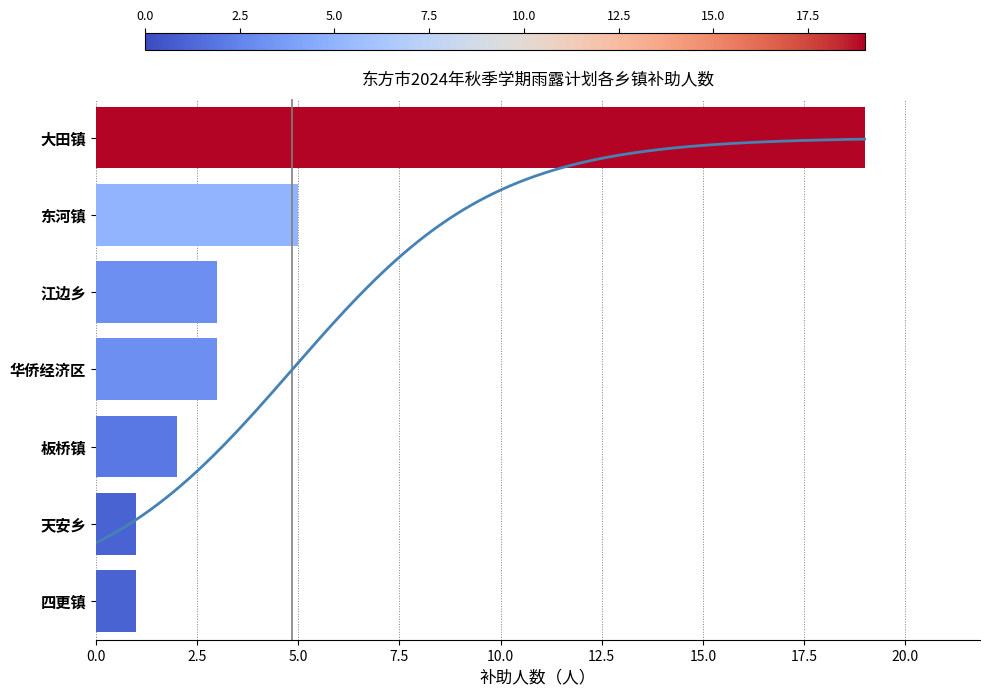

Approximately how many times larger is the value at 华侨经济区 compared to 江边乡?

1.0